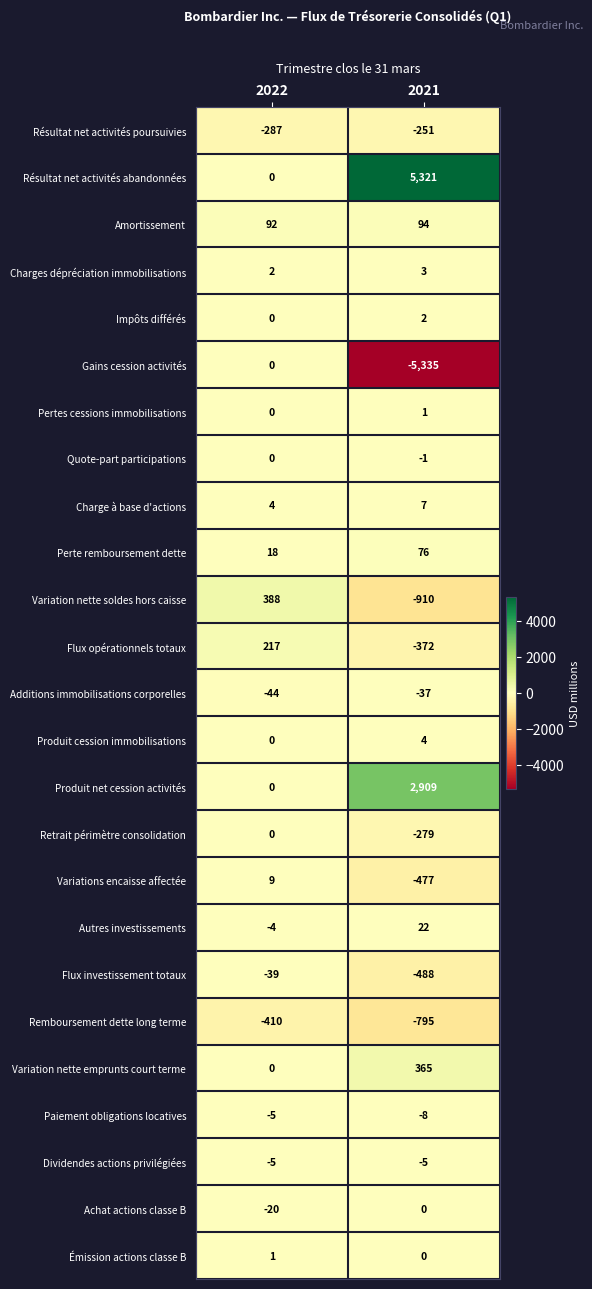

Rank the categories by Remboursement dette long terme value from lowest to highest.

2021, 2022